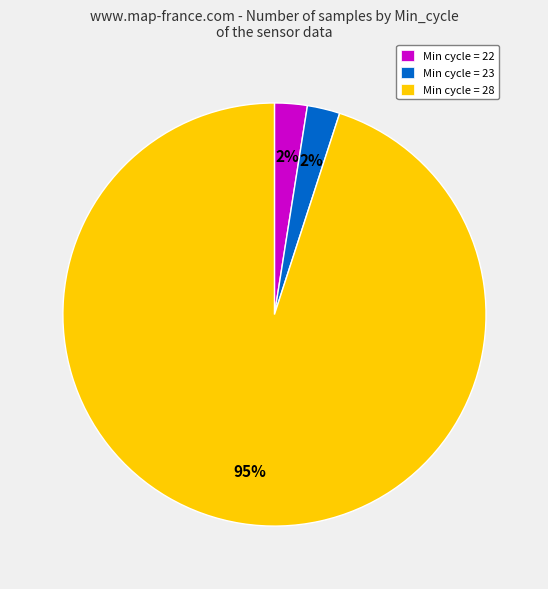

Between Min cycle = 28 and Min cycle = 22, which is larger?

Min cycle = 28